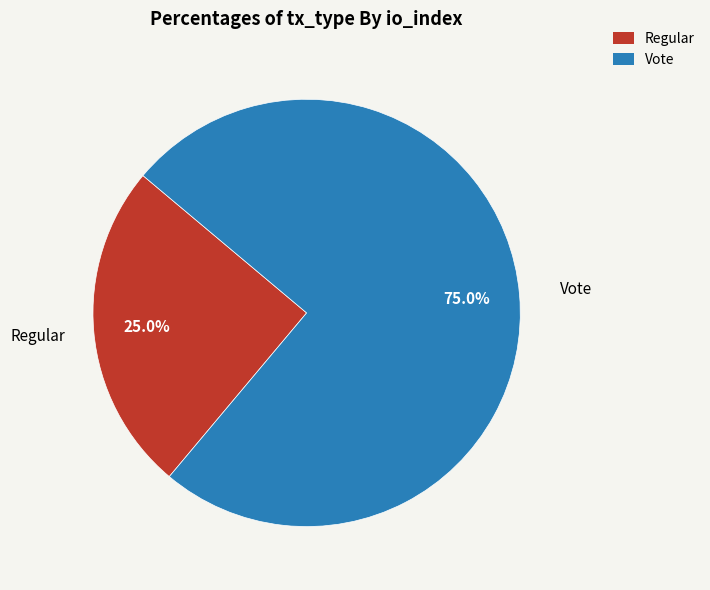

The Regular slice represents 38% of the pie. True or false?

False